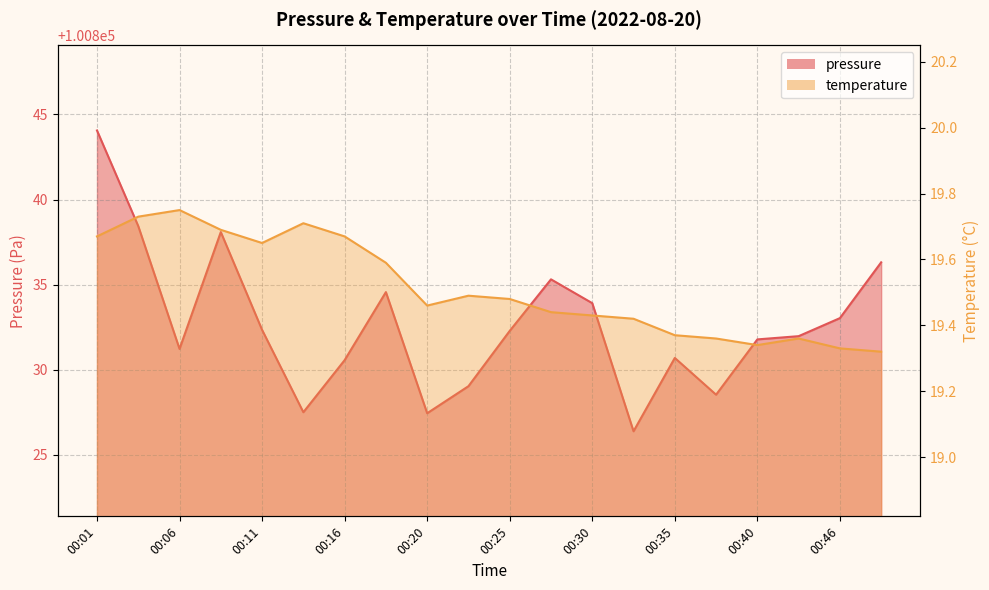

Where is the first local maximum for pressure?

00:08